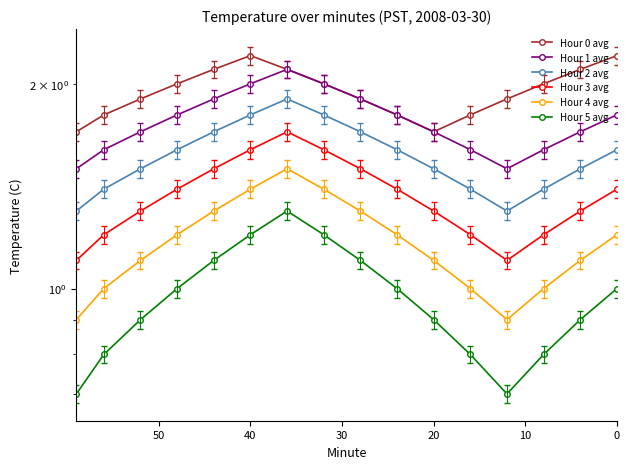

Read the Hour 4 avg value at 20.

1.1